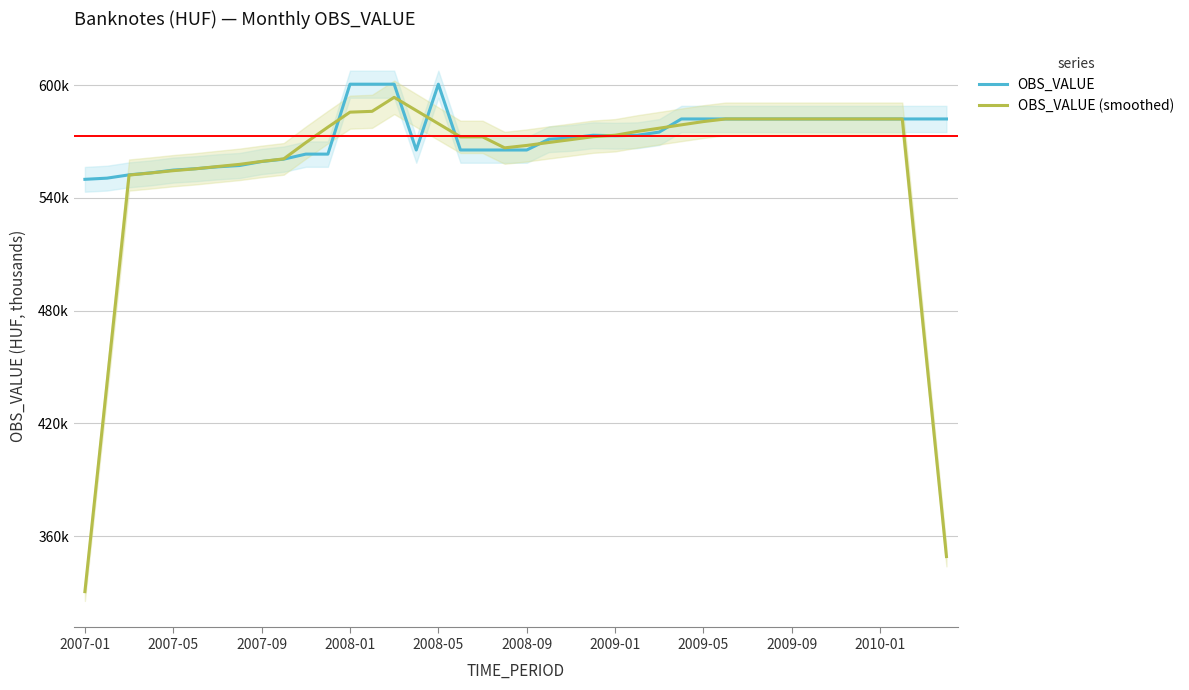

What are all the series names shown in the legend?

OBS_VALUE, OBS_VALUE (smoothed)